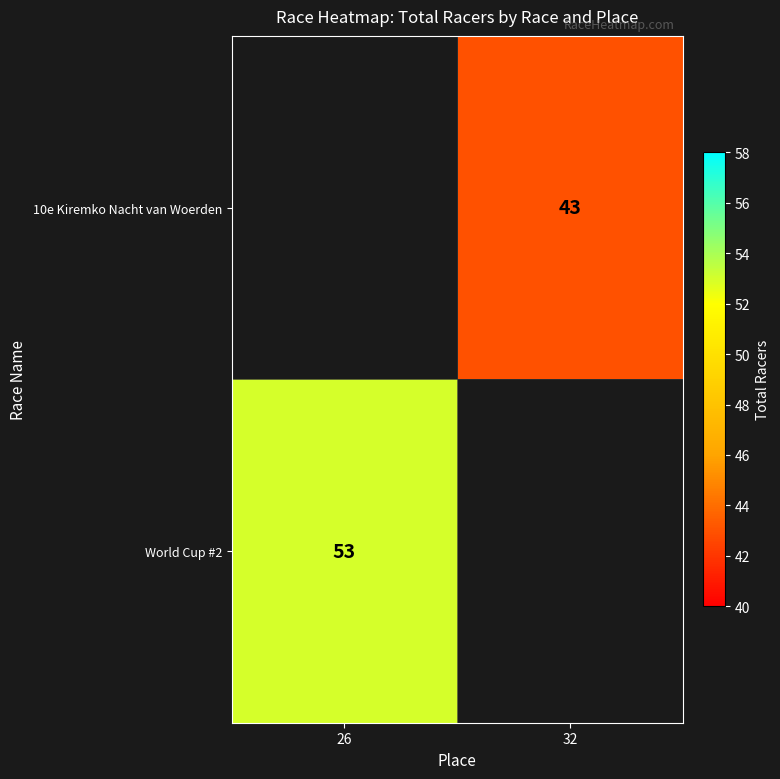

Is it true that World Cup #2 equals 23 at 26?

False